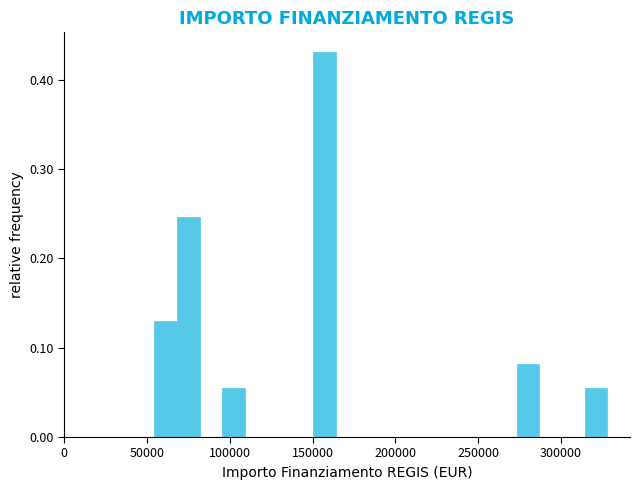

Around what value on the x-axis is the tallest bar? Give the approximate position of its centre, as read against the axis.

155000